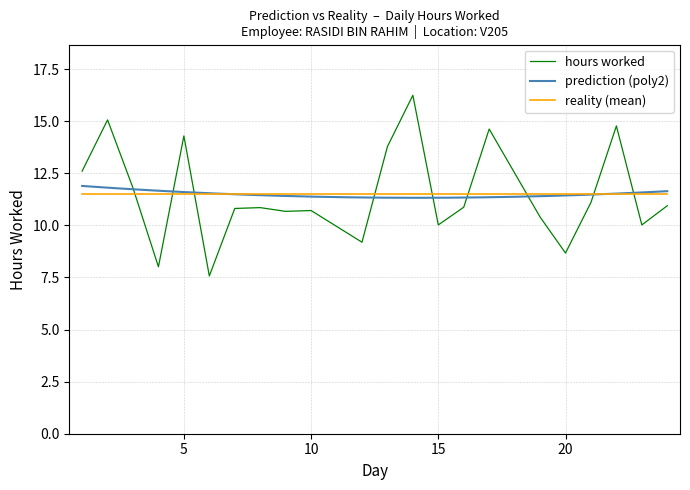

What is the lowest value of the reality (mean) series?

11.5